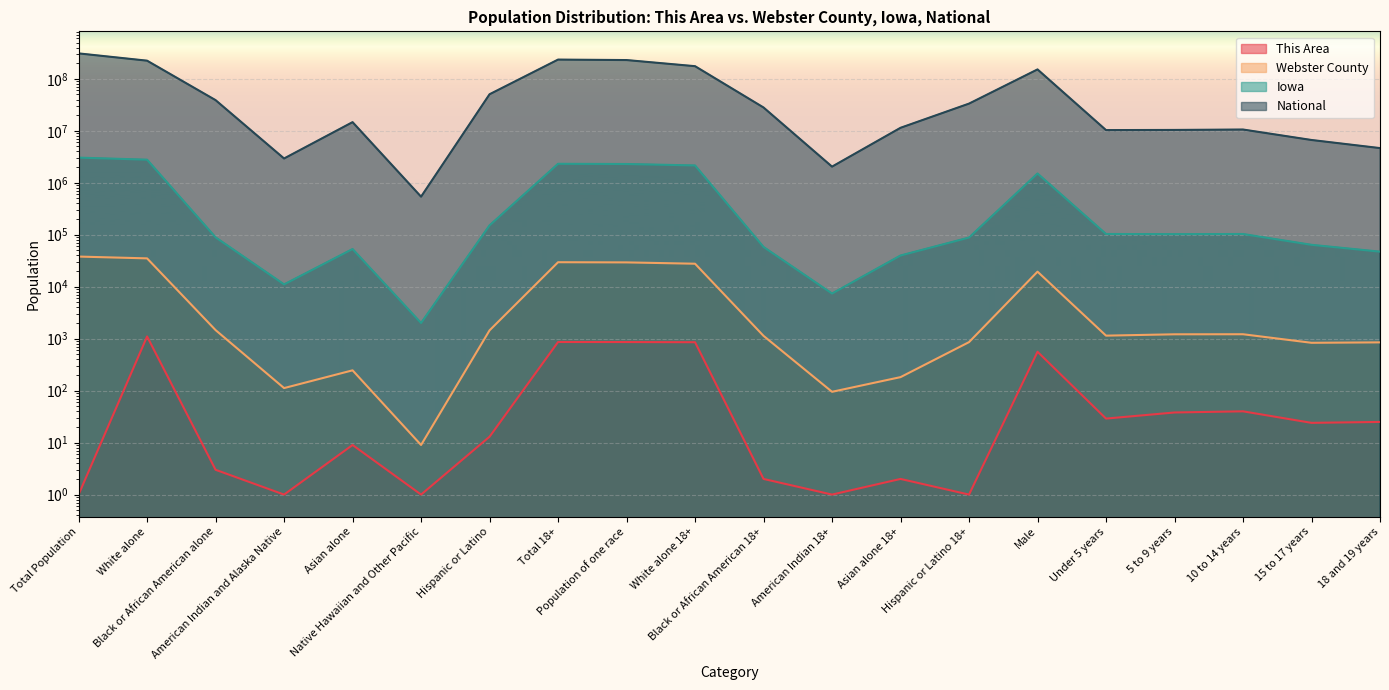

The value of This Area at American Indian and Alaska Native is 2. True or false?

False